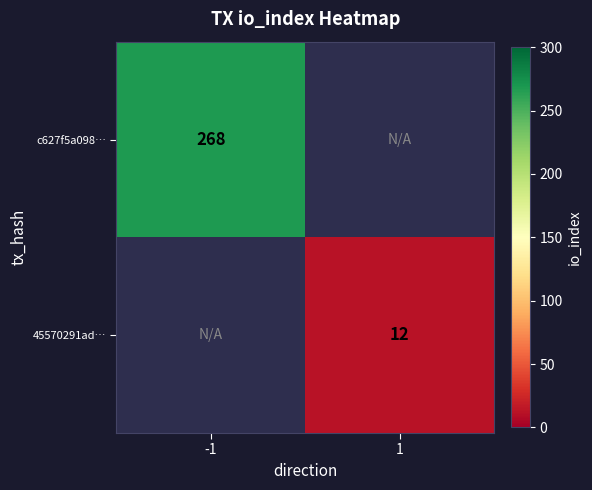

The c627f5a098… series shows 268 at -1. True or false?

True